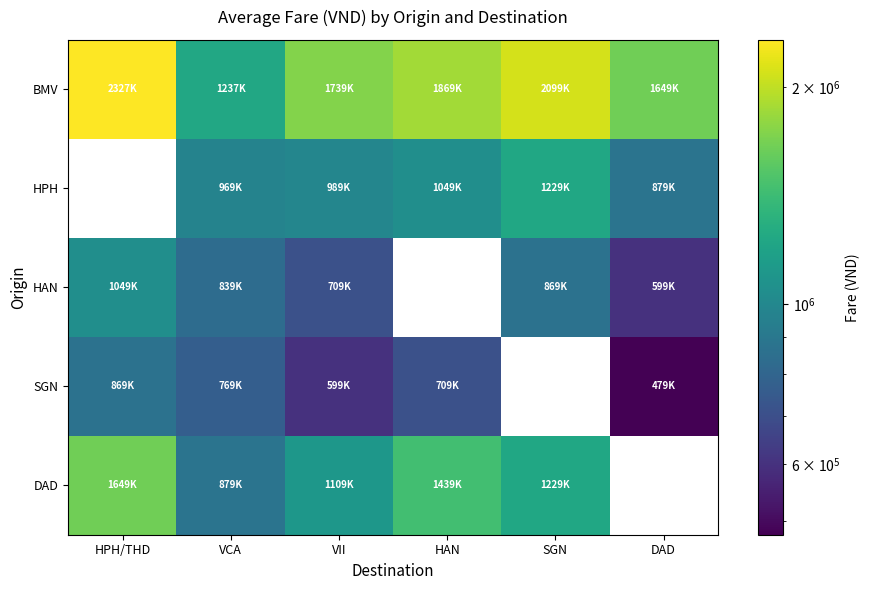

True or false: HPH has a value of 1440602.2 at VII.

False